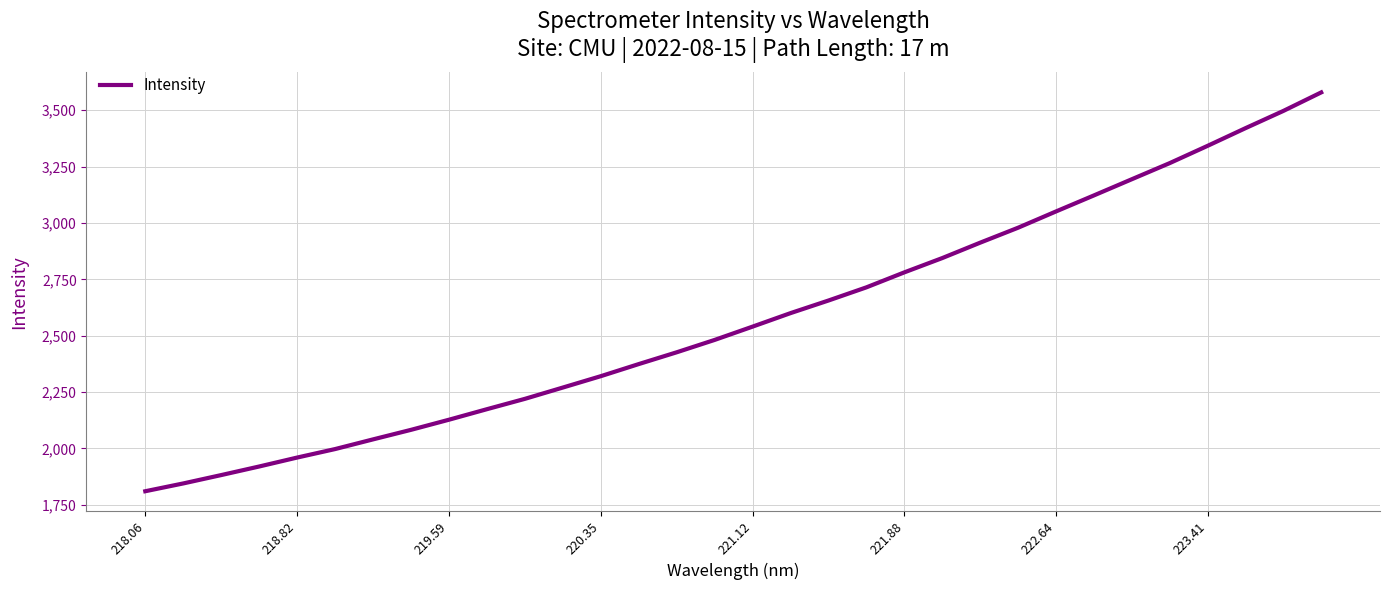

What is the approximate value at 221.88?

2781.0